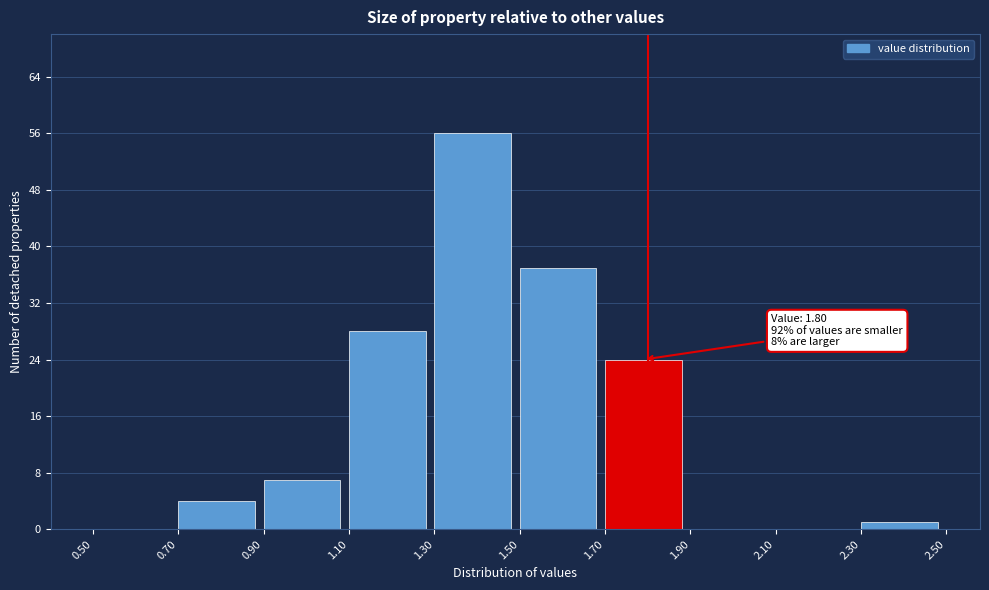

Which range on the x-axis has the tallest bar?

1.30 to 1.50